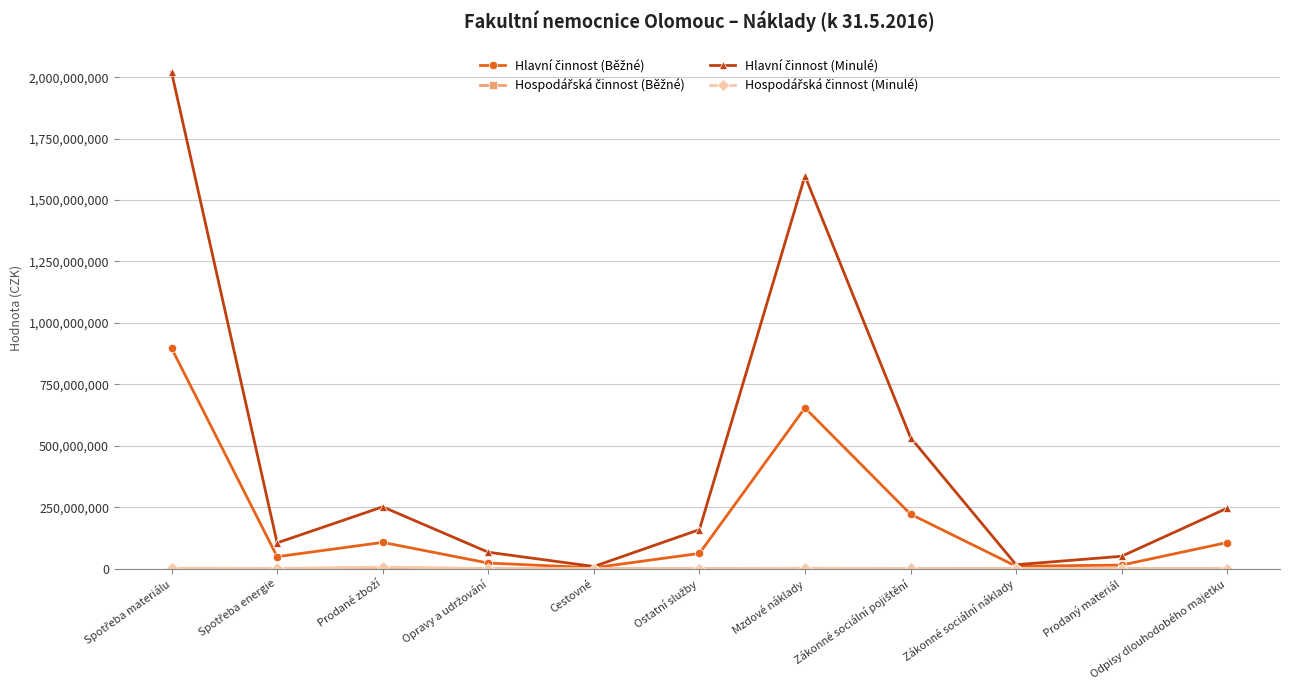

What is the label of the 5th point from the left?

Cestovné